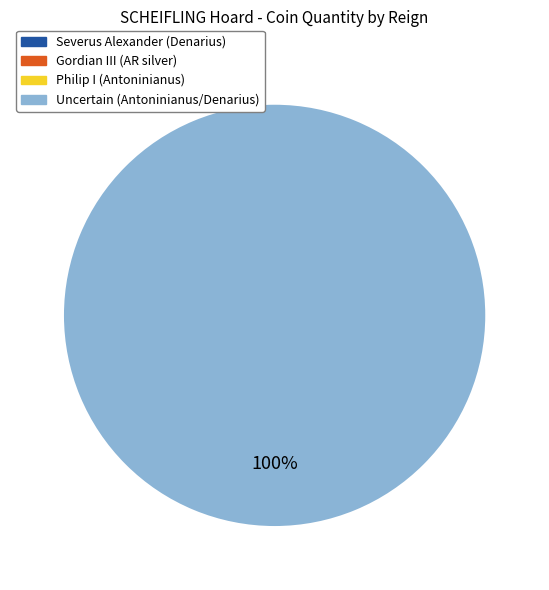

Is there a majority slice in this chart?

Yes